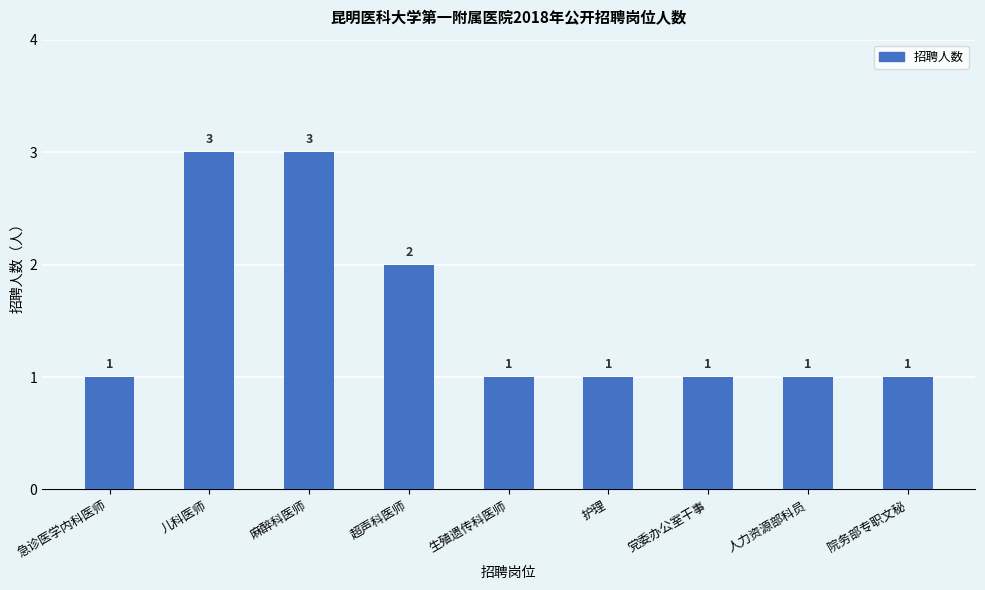

Reading right to left, transcribe all the data shown in this chart.

院务部专职文秘=1	人力资源部科员=1	党委办公室干事=1	护理=1	生殖遗传科医师=1	超声科医师=2	麻醉科医师=3	儿科医师=3	急诊医学内科医师=1